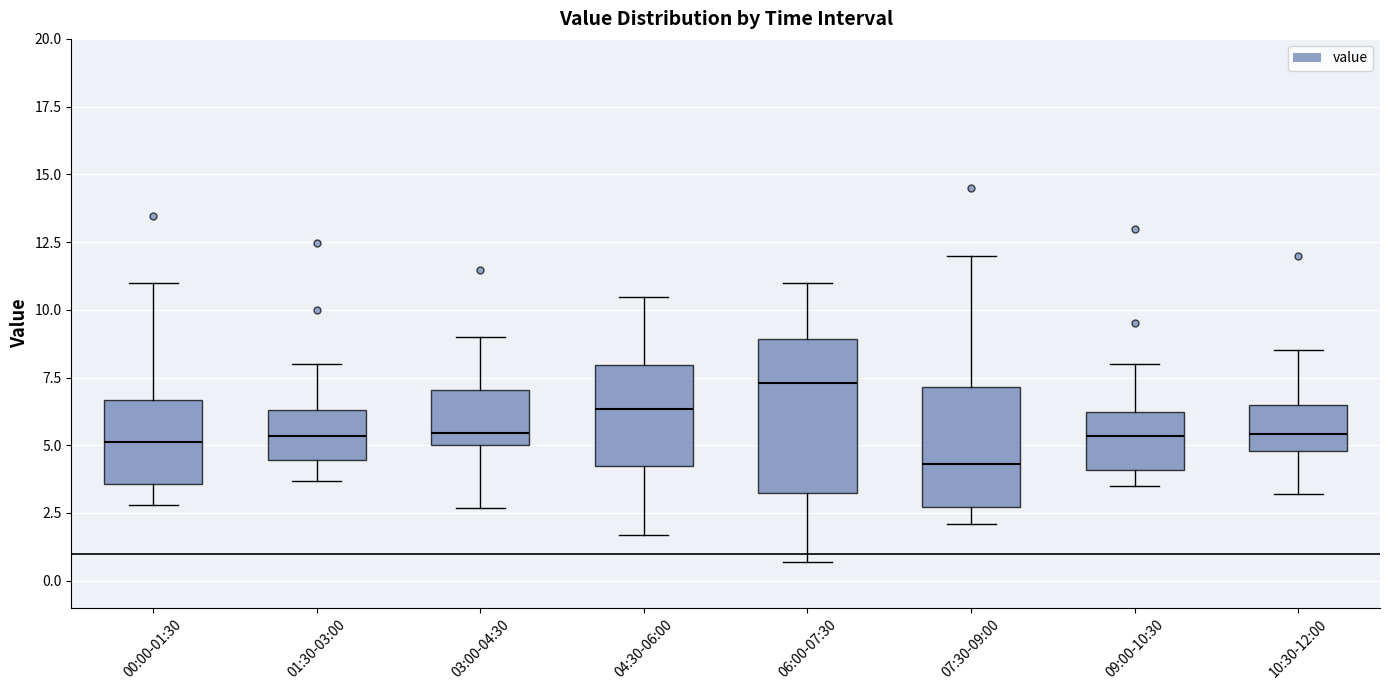

Reading left to right, read every box against the y-axis: the position of its median line, the range the box covers, and the ends of its whiskers. The values are not printed on the chart, so give them approximately, as read against the axis.

00:00-01:30: median 5.0, box 3.5 to 6.5, whiskers 3.0 to 11.0
01:30-03:00: median 5.5, box 4.5 to 6.5, whiskers 3.5 to 8.0
03:00-04:30: median 5.5, box 5.0 to 7.0, whiskers 2.5 to 9.0
04:30-06:00: median 6.5, box 4.0 to 8.0, whiskers 1.5 to 10.5
06:00-07:30: median 7.5, box 3.0 to 9.0, whiskers 0.5 to 11.0
07:30-09:00: median 4.5, box 2.5 to 7.0, whiskers 2.0 to 12.0
09:00-10:30: median 5.5, box 4.0 to 6.0, whiskers 3.5 to 8.0
10:30-12:00: median 5.5, box 5.0 to 6.5, whiskers 3.0 to 8.5